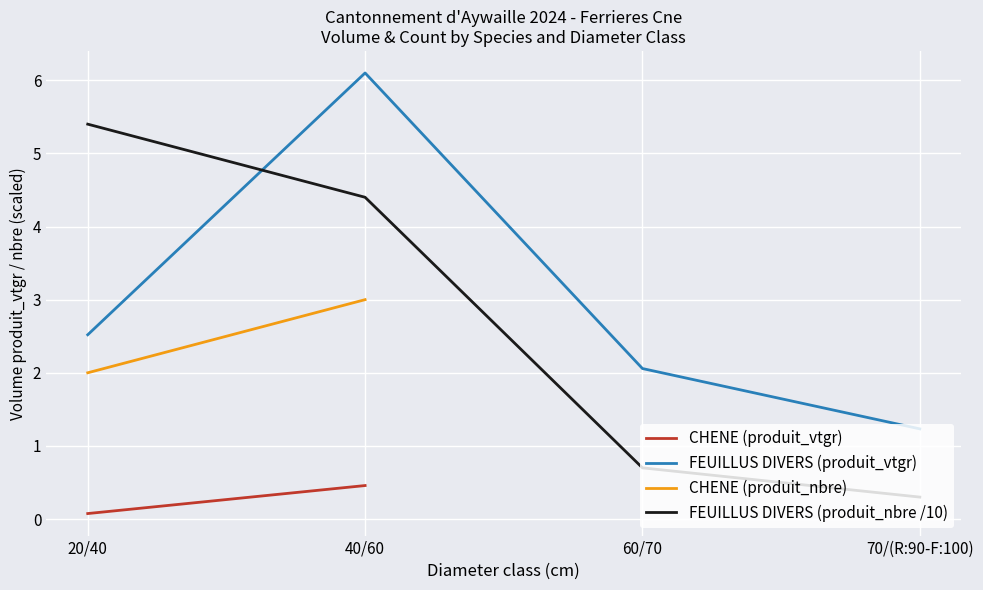

Between 20/40 and 60/70, which series saw the biggest shift?

FEUILLUS DIVERS (produit_nbre /10)